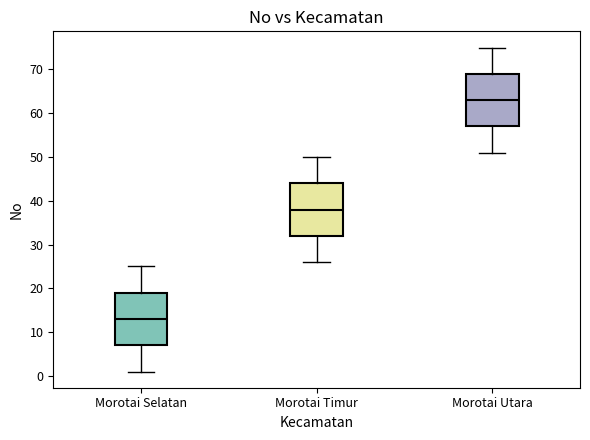

Where is the lower edge of the box for Morotai Selatan on the y-axis? The values are not printed on the chart, so give them approximately, as read against the axis.

7